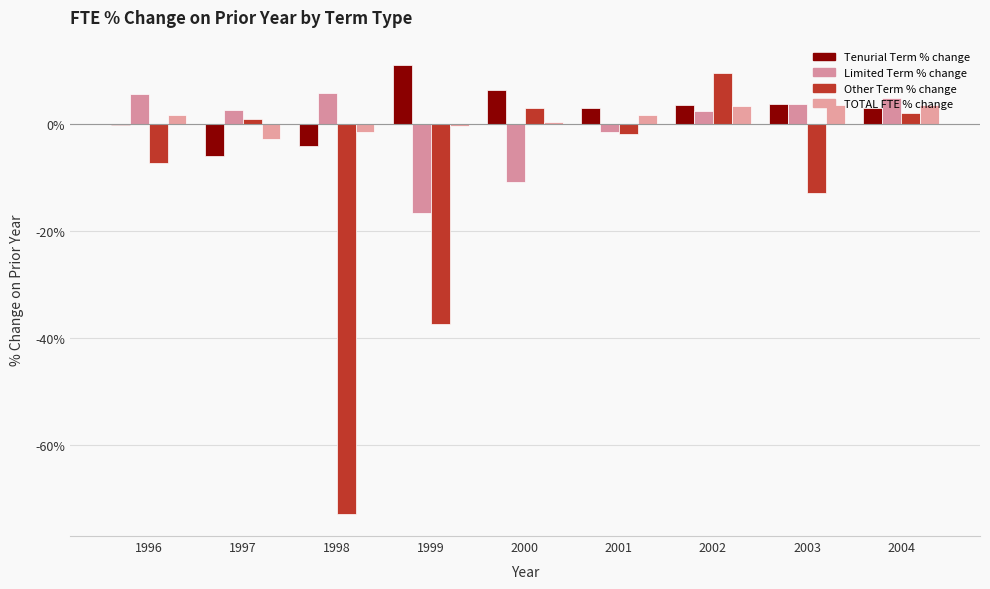

Which series changed the most between 1997 and 1998?

Other Term % change